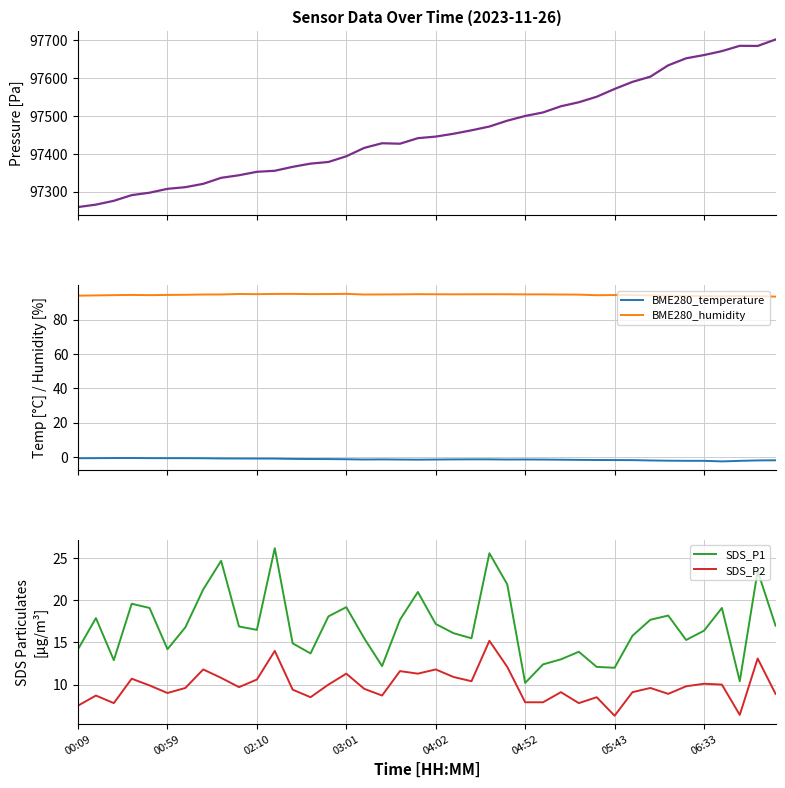

True or false: BME280_humidity and SDS_P2 cross at least once.

False